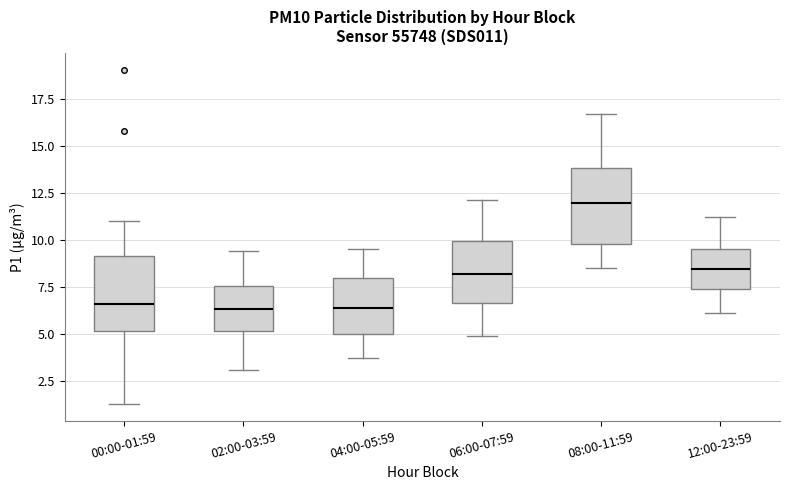

Reading left to right, read every box against the y-axis: the position of its median line, the range the box covers, and the ends of its whiskers. The values are not printed on the chart, so give them approximately, as read against the axis.

00:00-01:59: median 6.5, box 5.0 to 9.0, whiskers 1.5 to 11.0
02:00-03:59: median 6.5, box 5.0 to 7.5, whiskers 3.0 to 9.5
04:00-05:59: median 6.5, box 5.0 to 8.0, whiskers 3.5 to 9.5
06:00-07:59: median 8.0, box 6.5 to 10.0, whiskers 5.0 to 12.0
08:00-11:59: median 12.0, box 10.0 to 14.0, whiskers 8.5 to 16.5
12:00-23:59: median 8.5, box 7.5 to 9.5, whiskers 6.0 to 11.0